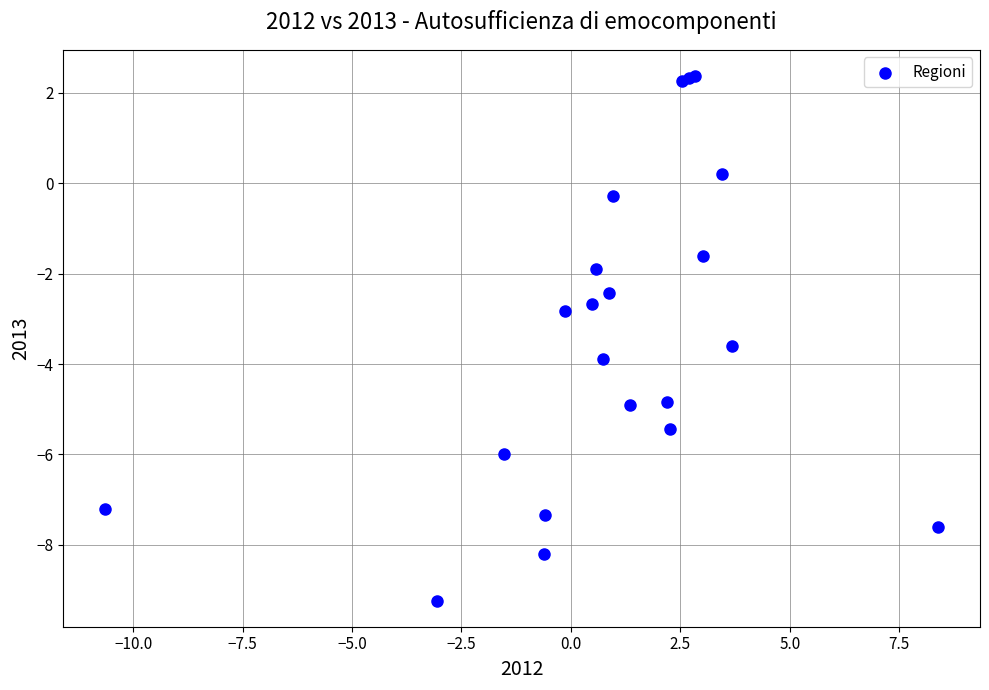

What Y value in the scatter plot is closest to -3?

-2.8